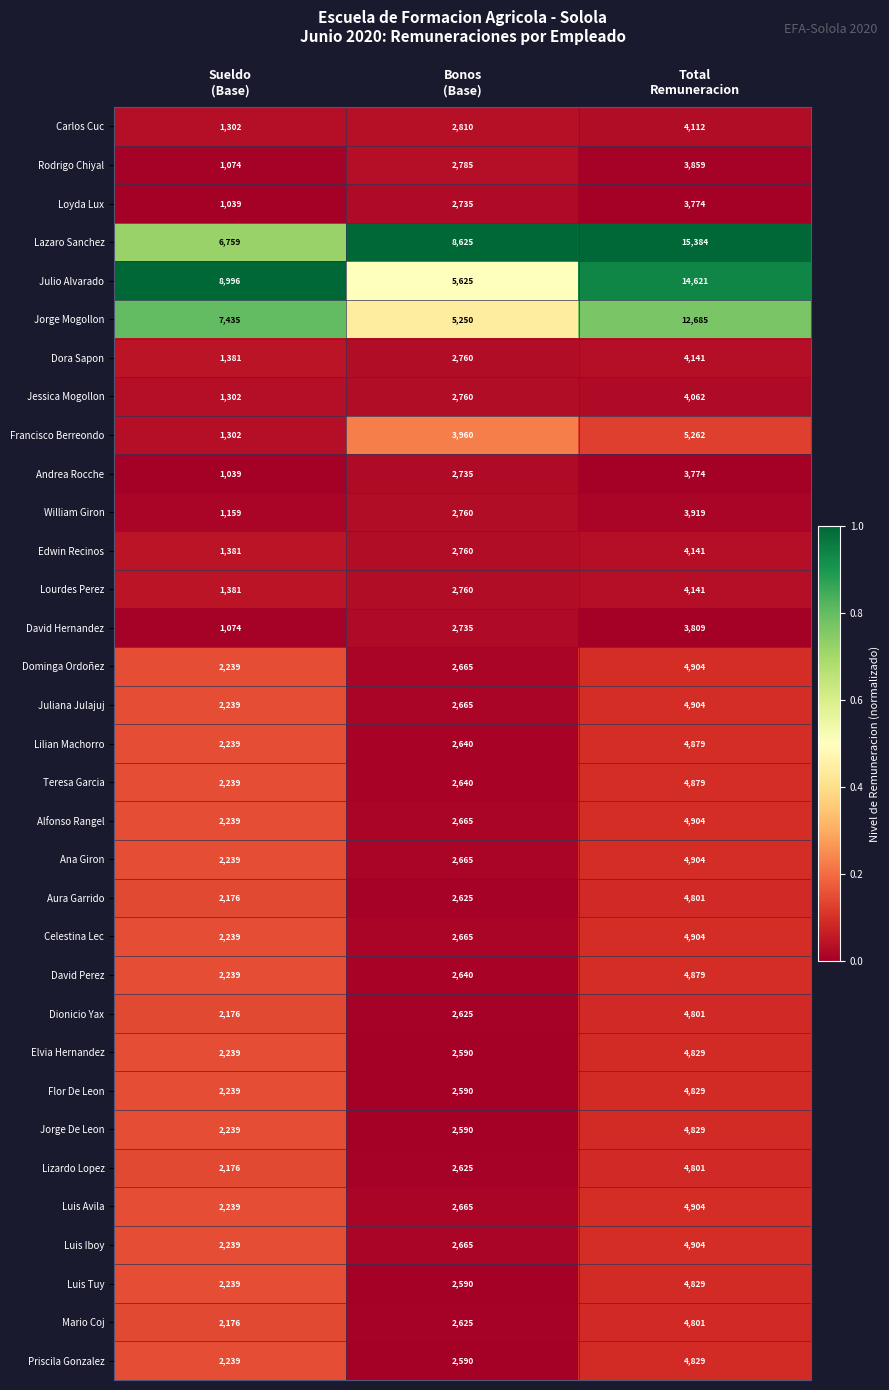

Which series has the widest spread of values?

Julio Alvarado